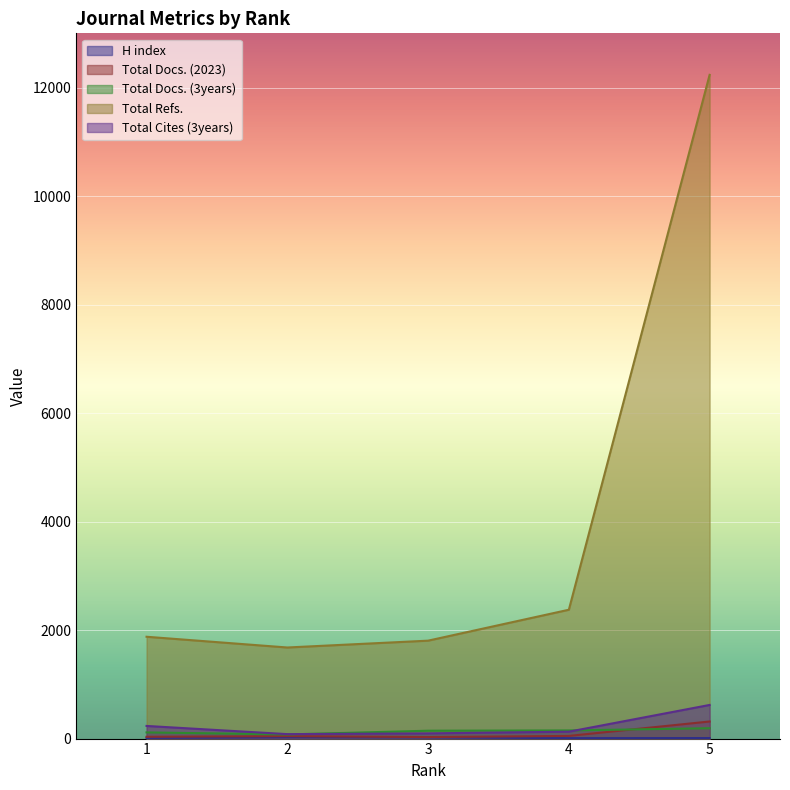

What are all the series names shown in the legend?

H index, Total Docs. (2023), Total Docs. (3years), Total Refs., Total Cites (3years)